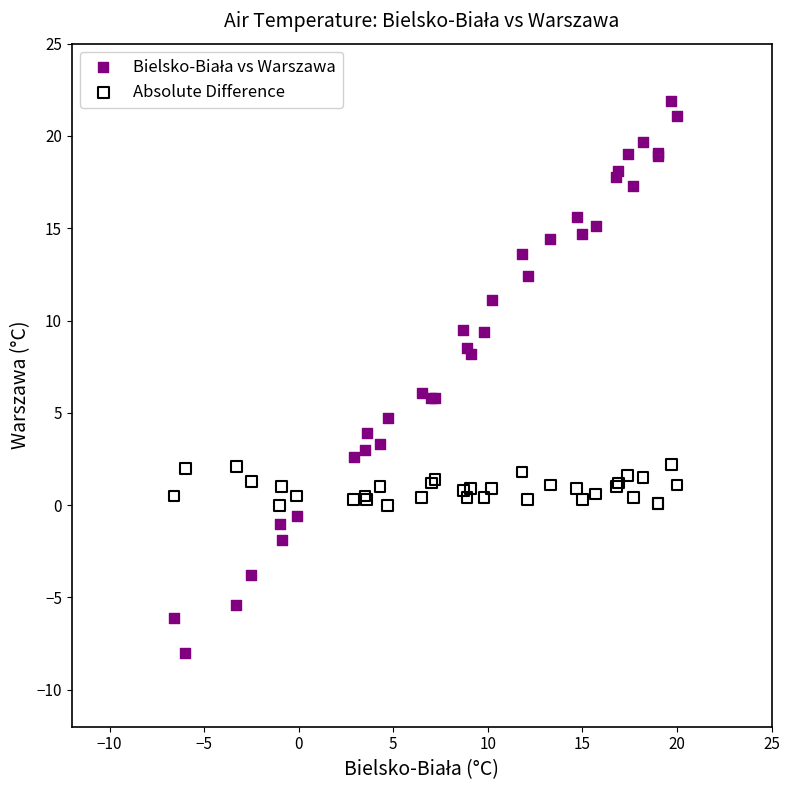

What is the X range (max minus min) for the scatter plot?

26.6